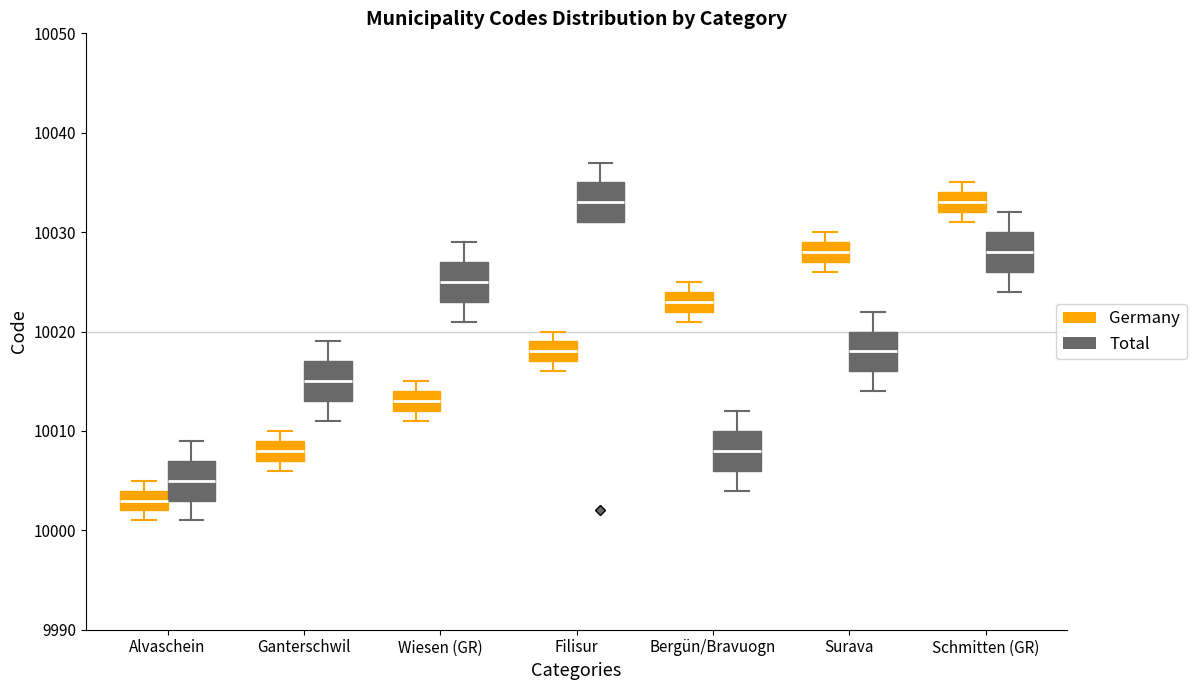

Reading left to right, read every box against the y-axis: the position of its median line, the range the box covers, and the ends of its whiskers. The values are not printed on the chart, so give them approximately, as read against the axis.

Alvaschein (Germany): median 10003, box 10002 to 10004, whiskers 10001 to 10005
Alvaschein (Total): median 10005, box 10003 to 10007, whiskers 10001 to 10009
Ganterschwil (Germany): median 10008, box 10007 to 10009, whiskers 10006 to 10010
Ganterschwil (Total): median 10015, box 10013 to 10017, whiskers 10011 to 10019
Wiesen (GR) (Germany): median 10013, box 10012 to 10014, whiskers 10011 to 10015
Wiesen (GR) (Total): median 10025, box 10023 to 10027, whiskers 10021 to 10029
Filisur (Germany): median 10018, box 10017 to 10019, whiskers 10016 to 10020
Filisur (Total): median 10033, box 10031 to 10035, whiskers 10031 to 10037
Bergün/Bravuogn (Germany): median 10023, box 10022 to 10024, whiskers 10021 to 10025
Bergün/Bravuogn (Total): median 10008, box 10006 to 10010, whiskers 10004 to 10012
Surava (Germany): median 10028, box 10027 to 10029, whiskers 10026 to 10030
Surava (Total): median 10018, box 10016 to 10020, whiskers 10014 to 10022
Schmitten (GR) (Germany): median 10033, box 10032 to 10034, whiskers 10031 to 10035
Schmitten (GR) (Total): median 10028, box 10026 to 10030, whiskers 10024 to 10032